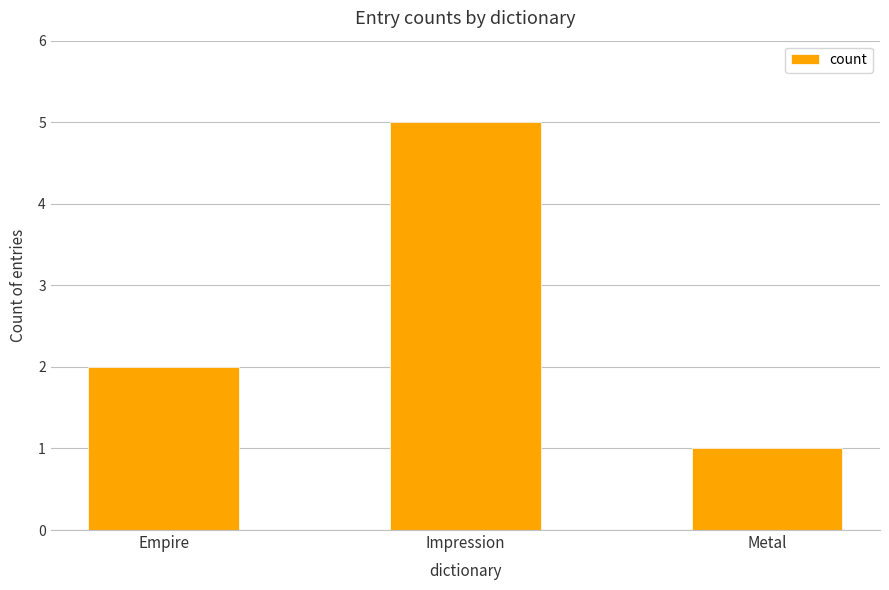

What is the maximum value shown in the chart?

5